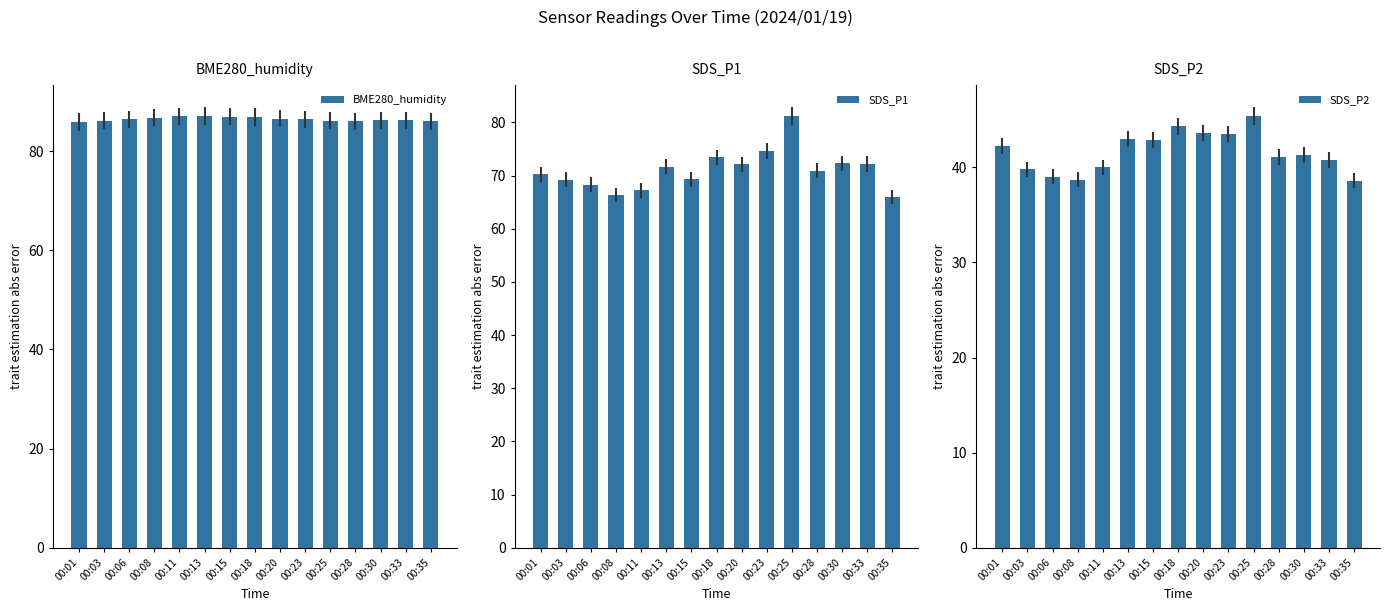

Is it true that BME280_humidity equals 120.6 at 00:33?

False